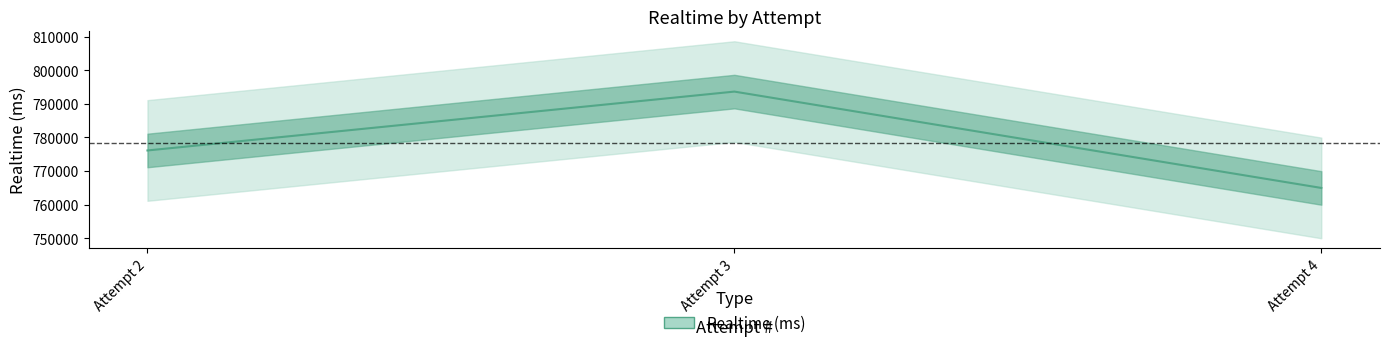

What is the change in value from Attempt 2 to Attempt 4?

-11168